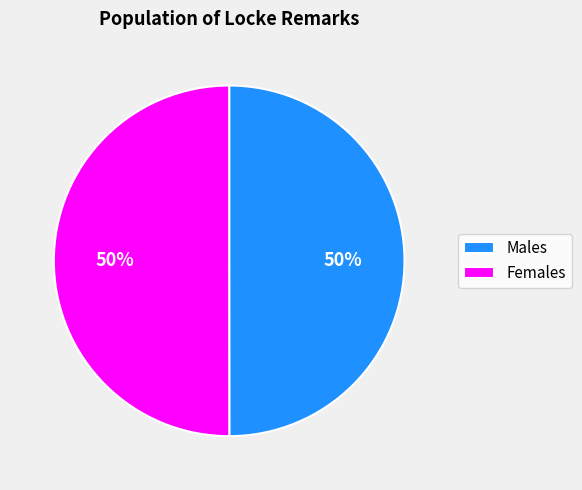

To the nearest percent, what portion does Females represent?

50%